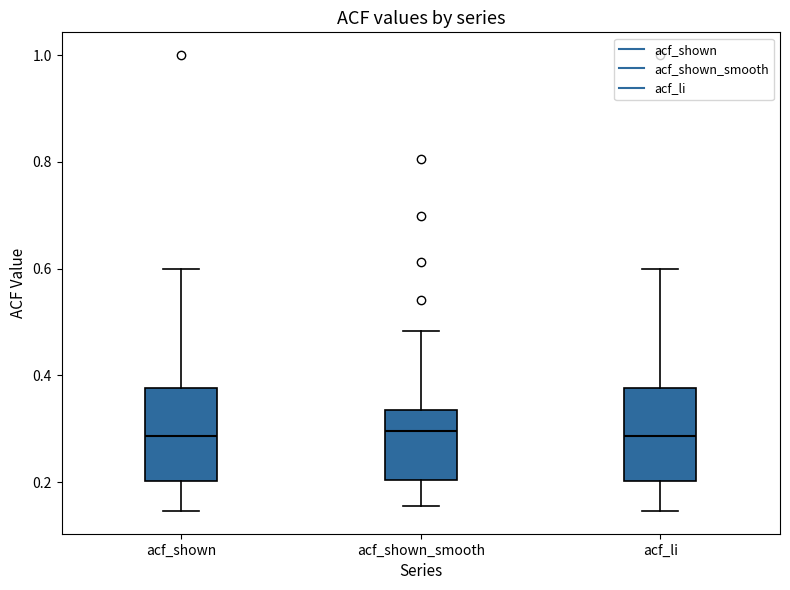

Reading left to right, transcribe this box plot: for each box, give where its median line is, the range the box spans, and where its two whiskers end, as read against the y-axis. The values are not printed on the chart, so give them approximately, as read against the axis.

acf_shown: median 0.28, box 0.20 to 0.38, whiskers 0.14 to 0.60
acf_shown_smooth: median 0.30, box 0.20 to 0.34, whiskers 0.16 to 0.48
acf_li: median 0.28, box 0.20 to 0.38, whiskers 0.14 to 0.60